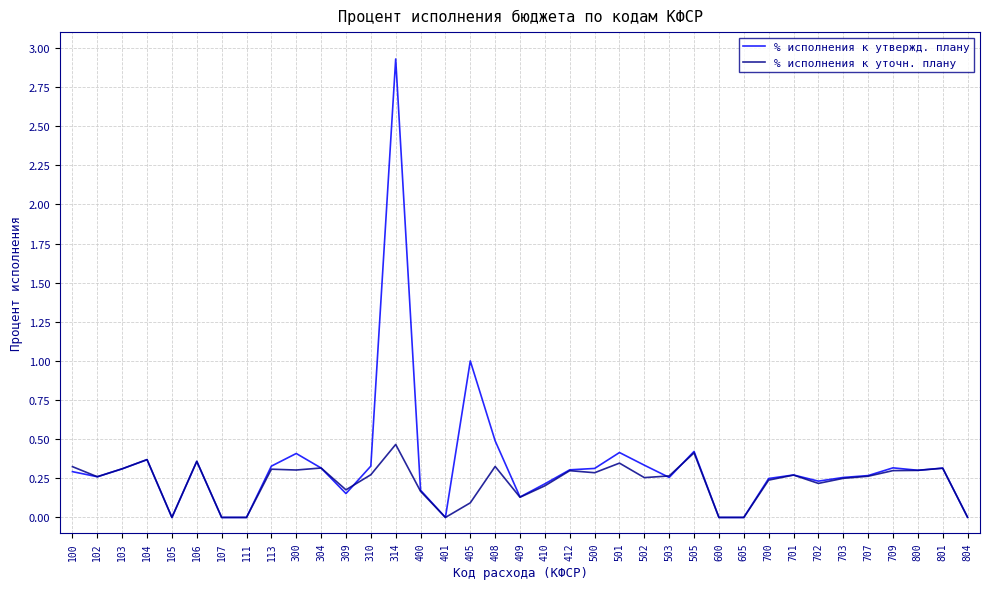

True or false: % исполнения к утвержд. плану has a value of 0.2 at 702.

True